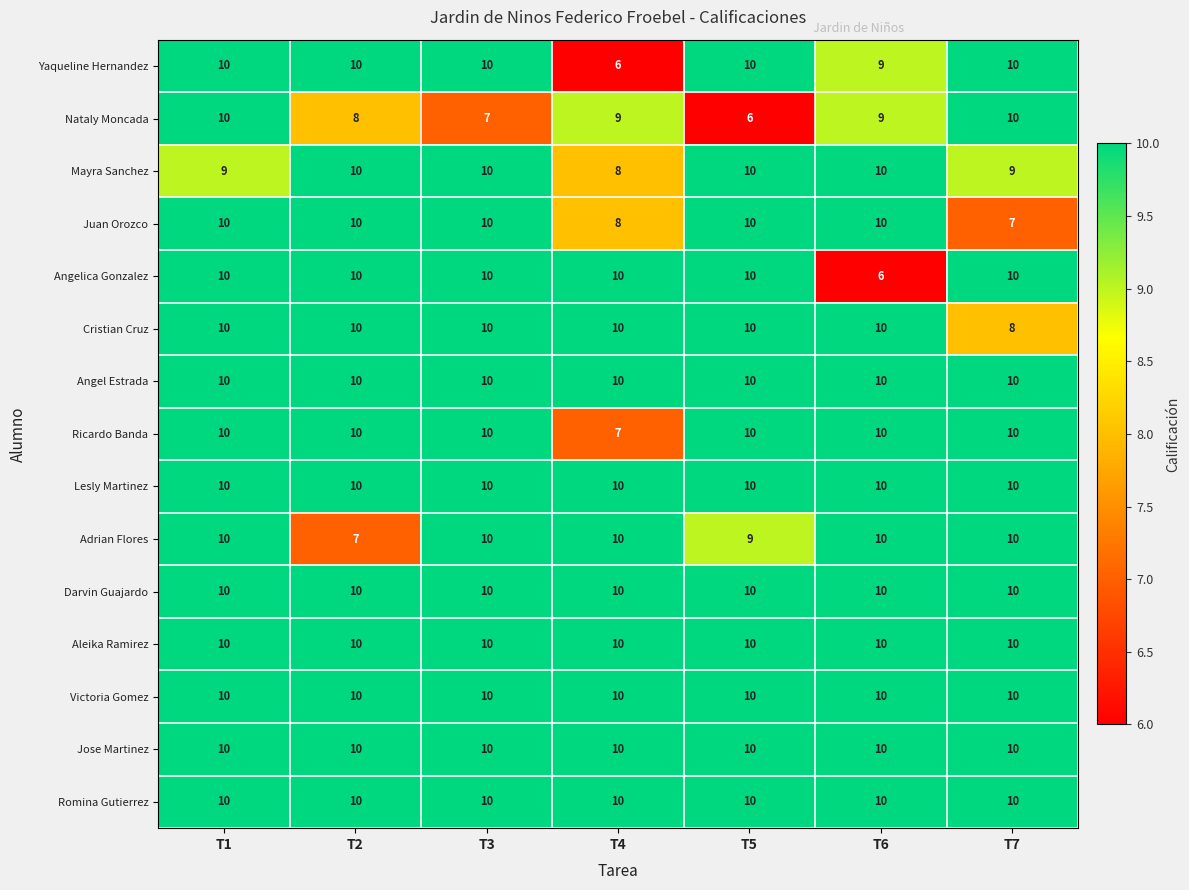

What is the total value across all series at T1?

149